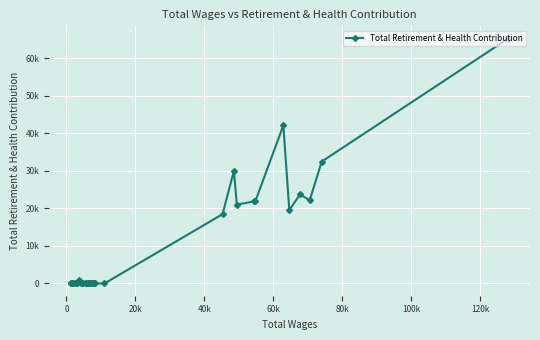

True or false: the data has more than 2 interior local peaks.

True